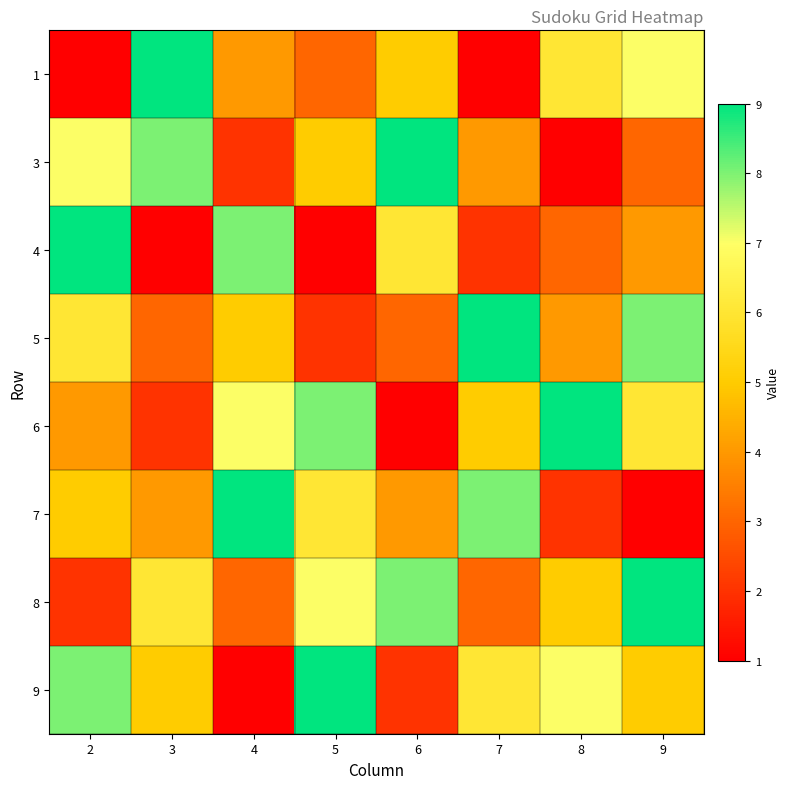

What is the total value across all series at 3?

38